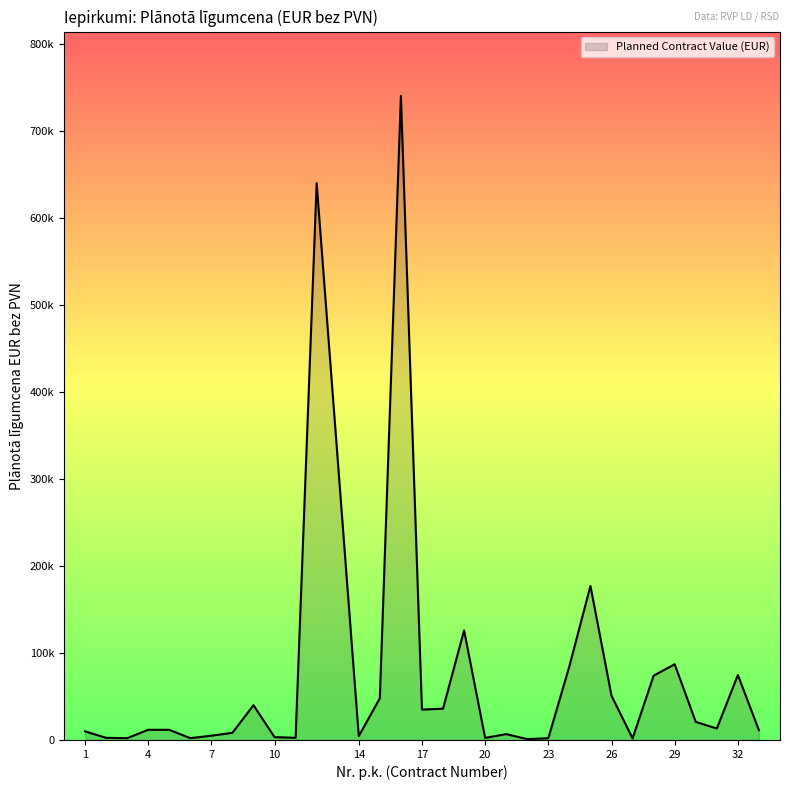

At which category does the chart reach its minimum across all series?

22